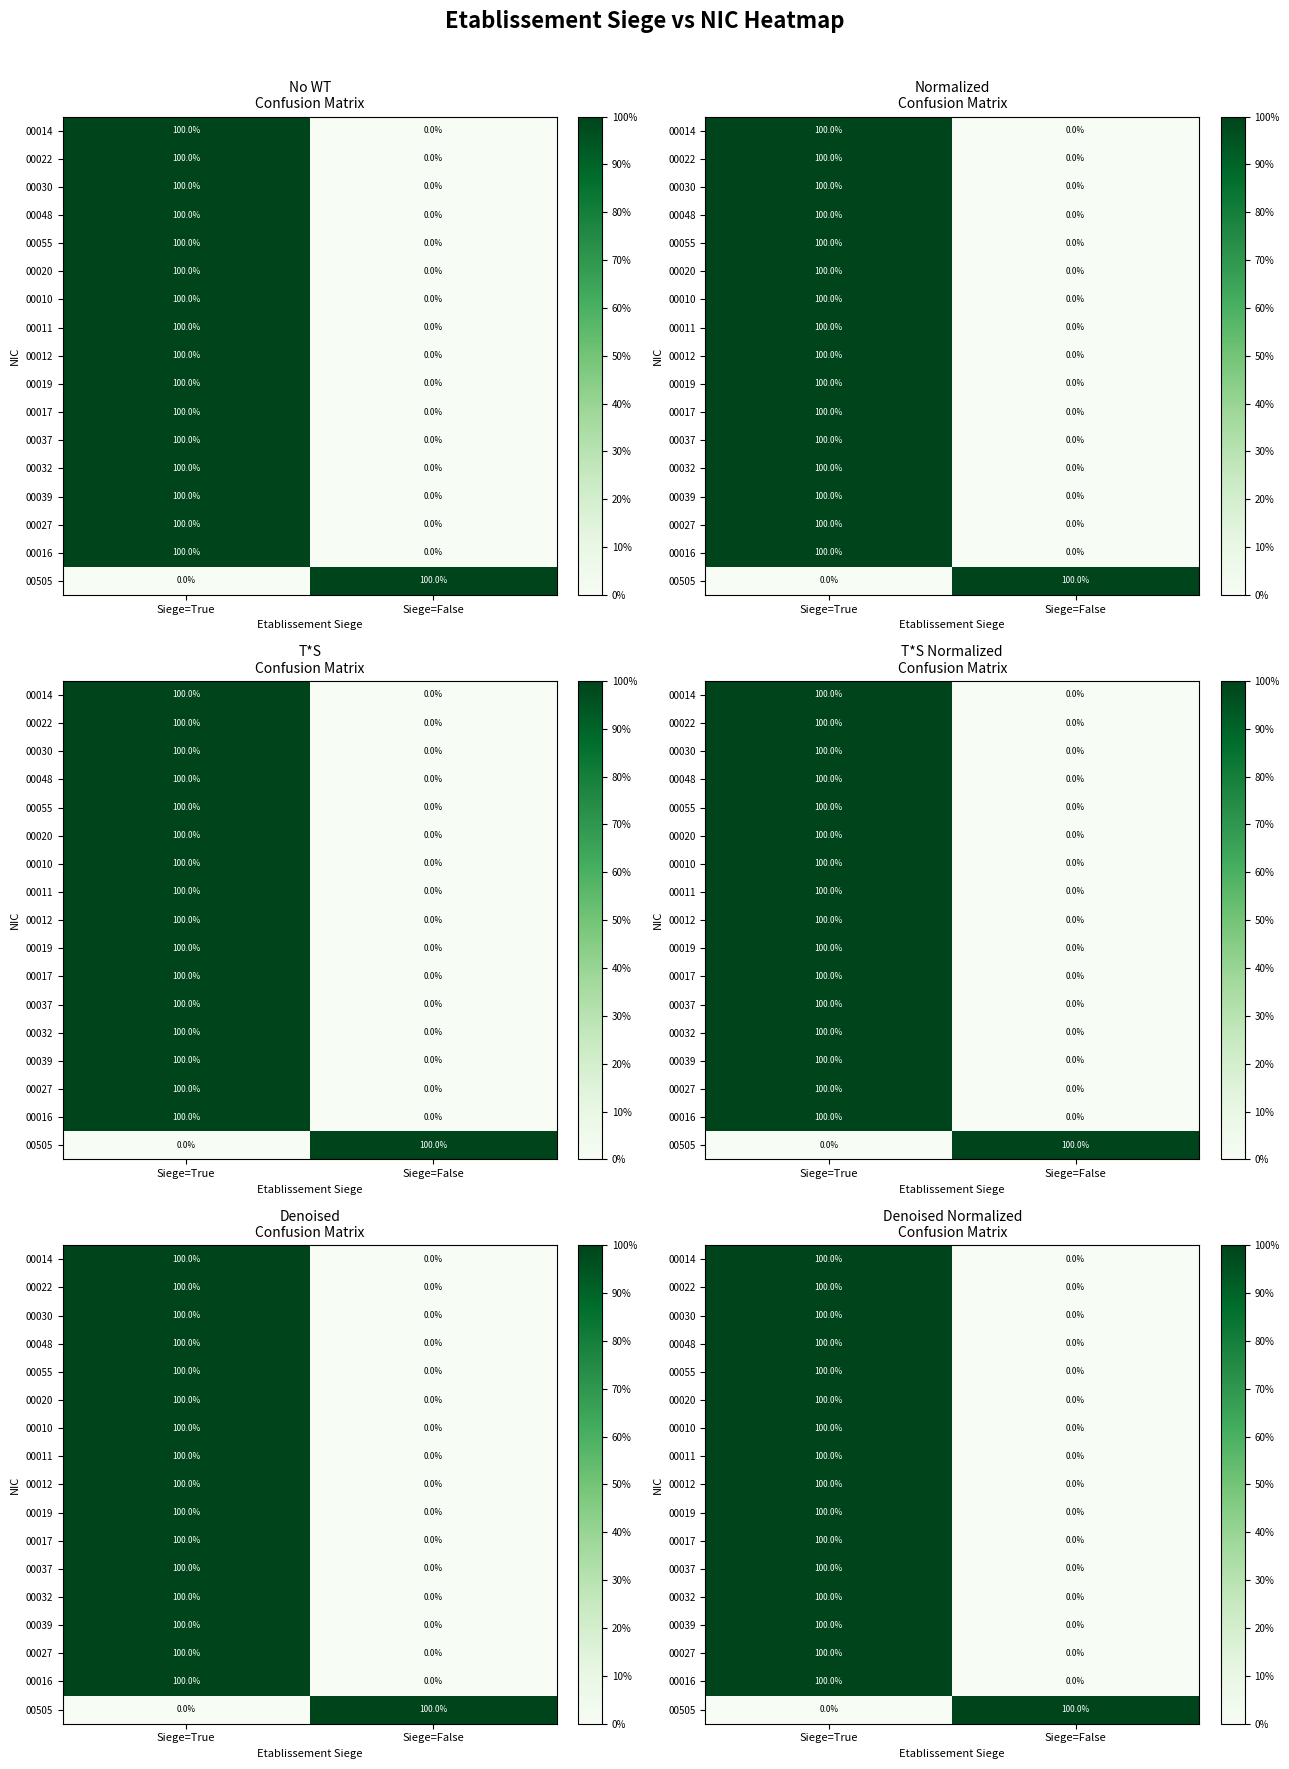

What is the average value of the 00022 series?

50